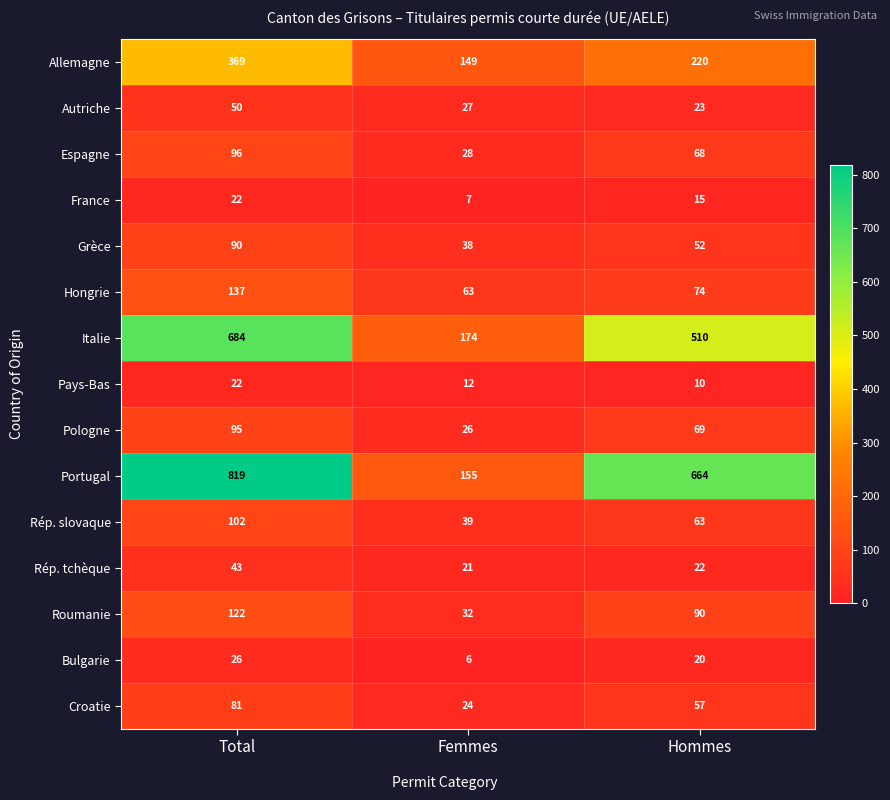

Which series has the widest spread of values?

Portugal